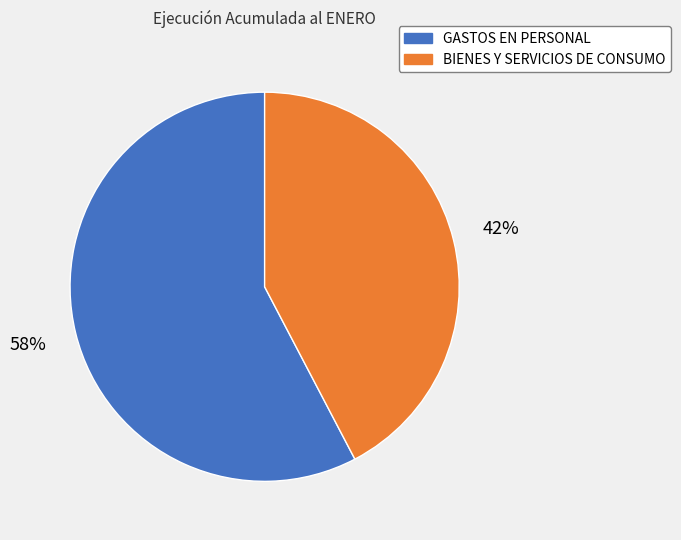

To the nearest percent, what is the average slice percentage?

50%